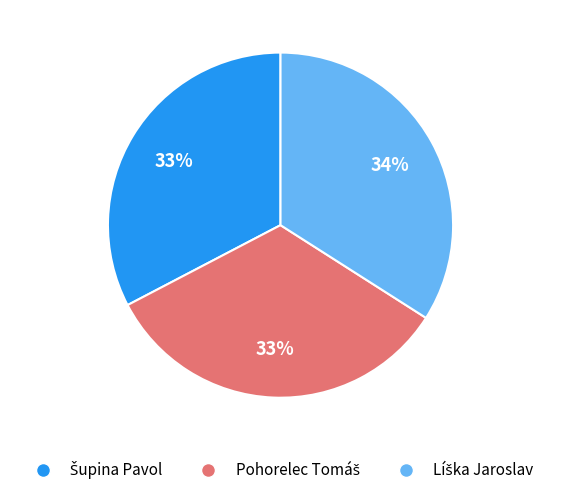

To the nearest percent, what is the difference between the largest and smallest slice percentages?

1%